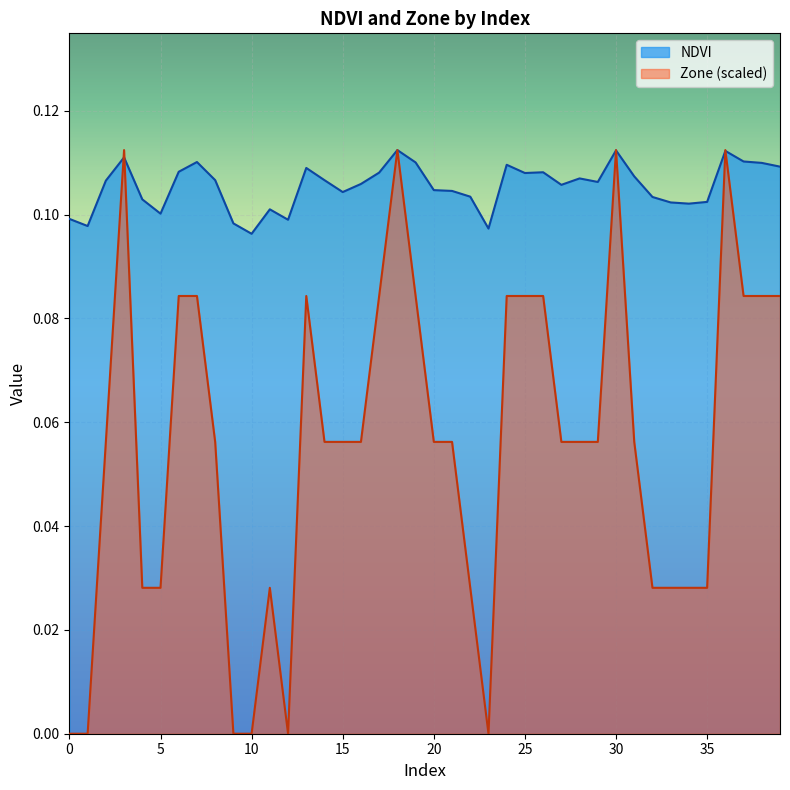

How many lines are shown in the chart?

2